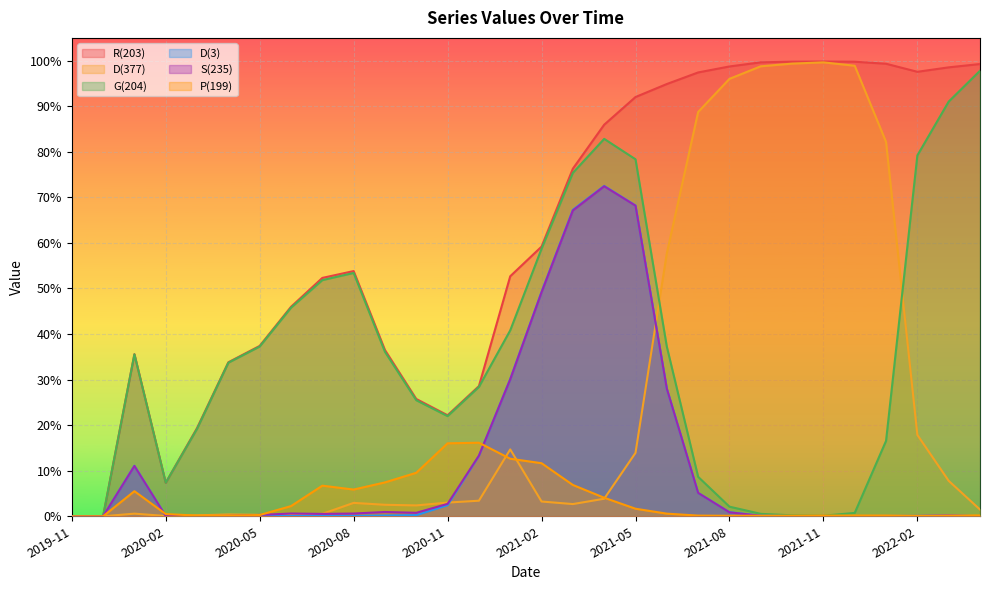

Reading left to right, list all the values displayed in this chart.

R(203): 2019-11=0.0	2019-12=0.0	2020-01=0.4	2020-02=0.1	2020-03=0.2	2020-04=0.3	2020-05=0.4	2020-06=0.5	2020-07=0.5	2020-08=0.5	2020-09=0.4	2020-10=0.3	2020-11=0.2	2020-12=0.3	2021-01=0.5	2021-02=0.6	2021-03=0.8	2021-04=0.9	2021-05=0.9	2021-06=0.9	2021-07=1.0	2021-08=1.0	2021-09=1.0	2021-10=1.0	2021-11=1.0	2021-12=1.0	2022-01=1.0	2022-02=1.0	2022-03=1.0	2022-04=1.0
D(377): 2019-11=0.0	2019-12=0.0	2020-01=0.0	2020-02=0.0	2020-03=0.0	2020-04=0.0	2020-05=0.0	2020-06=0.0	2020-07=0.0	2020-08=0.0	2020-09=0.0	2020-10=0.0	2020-11=0.0	2020-12=0.0	2021-01=0.1	2021-02=0.0	2021-03=0.0	2021-04=0.0	2021-05=0.1	2021-06=0.6	2021-07=0.9	2021-08=1.0	2021-09=1.0	2021-10=1.0	2021-11=1.0	2021-12=1.0	2022-01=0.8	2022-02=0.2	2022-03=0.1	2022-04=0.0
G(204): 2019-11=0.0	2019-12=0.0	2020-01=0.4	2020-02=0.1	2020-03=0.2	2020-04=0.3	2020-05=0.4	2020-06=0.5	2020-07=0.5	2020-08=0.5	2020-09=0.4	2020-10=0.3	2020-11=0.2	2020-12=0.3	2021-01=0.4	2021-02=0.6	2021-03=0.8	2021-04=0.8	2021-05=0.8	2021-06=0.4	2021-07=0.1	2021-08=0.0	2021-09=0.0	2021-10=0.0	2021-11=0.0	2021-12=0.0	2022-01=0.2	2022-02=0.8	2022-03=0.9	2022-04=1.0
D(3): 2019-11=0.0	2019-12=0.0	2020-01=0.1	2020-02=0.0	2020-03=0.0	2020-04=0.0	2020-05=0.0	2020-06=0.0	2020-07=0.0	2020-08=0.0	2020-09=0.0	2020-10=0.0	2020-11=0.0	2020-12=0.1	2021-01=0.3	2021-02=0.5	2021-03=0.7	2021-04=0.7	2021-05=0.7	2021-06=0.3	2021-07=0.1	2021-08=0.0	2021-09=0.0	2021-10=0.0	2021-11=0.0	2021-12=0.0	2022-01=0.0	2022-02=0.0	2022-03=0.0	2022-04=0.0
S(235): 2019-11=0.0	2019-12=0.0	2020-01=0.1	2020-02=0.0	2020-03=0.0	2020-04=0.0	2020-05=0.0	2020-06=0.0	2020-07=0.0	2020-08=0.0	2020-09=0.0	2020-10=0.0	2020-11=0.0	2020-12=0.1	2021-01=0.3	2021-02=0.5	2021-03=0.7	2021-04=0.7	2021-05=0.7	2021-06=0.3	2021-07=0.1	2021-08=0.0	2021-09=0.0	2021-10=0.0	2021-11=0.0	2021-12=0.0	2022-01=0.0	2022-02=0.0	2022-03=0.0	2022-04=0.0
P(199): 2019-11=0.0	2019-12=0.0	2020-01=0.1	2020-02=0.0	2020-03=0.0	2020-04=0.0	2020-05=0.0	2020-06=0.0	2020-07=0.1	2020-08=0.1	2020-09=0.1	2020-10=0.1	2020-11=0.2	2020-12=0.2	2021-01=0.1	2021-02=0.1	2021-03=0.1	2021-04=0.0	2021-05=0.0	2021-06=0.0	2021-07=0.0	2021-08=0.0	2021-09=0.0	2021-10=0.0	2021-11=0.0	2021-12=0.0	2022-01=0.0	2022-02=0.0	2022-03=0.0	2022-04=0.0